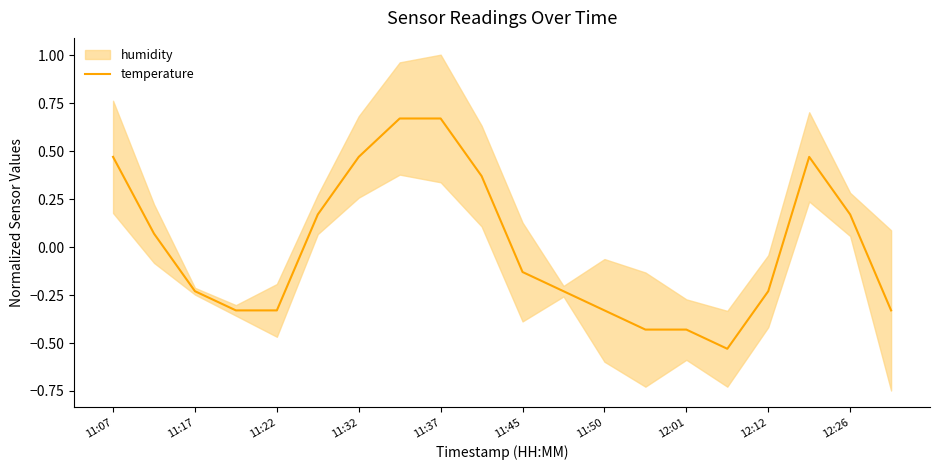

At which label does temperature first exceed 0?

11:07